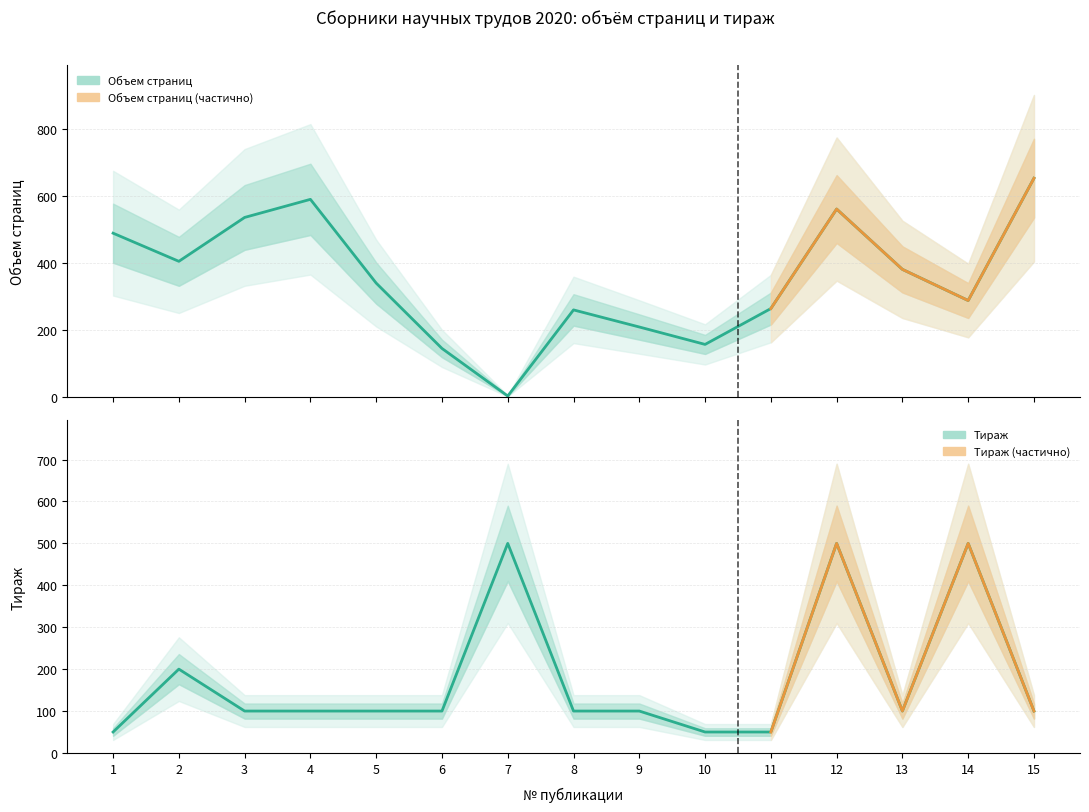

What is the total value across all series at 13?

482